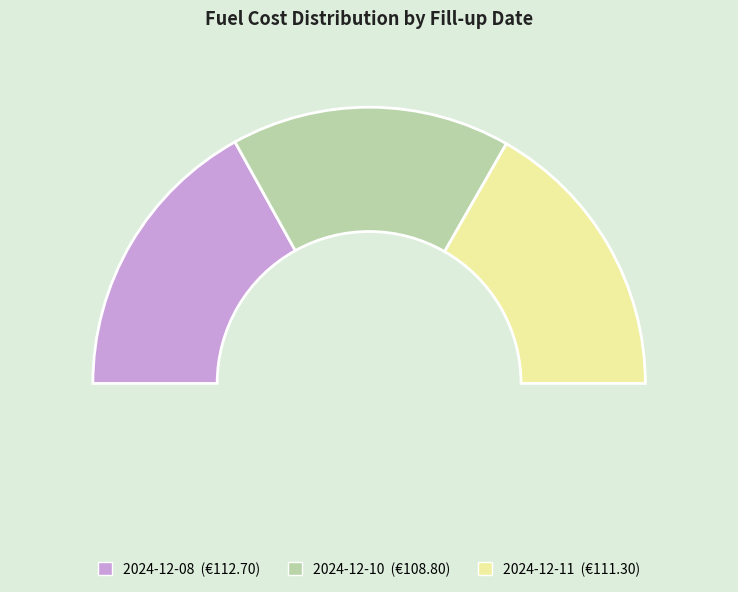

Between 2024-12-08 and 2024-12-10, which is larger?

2024-12-08